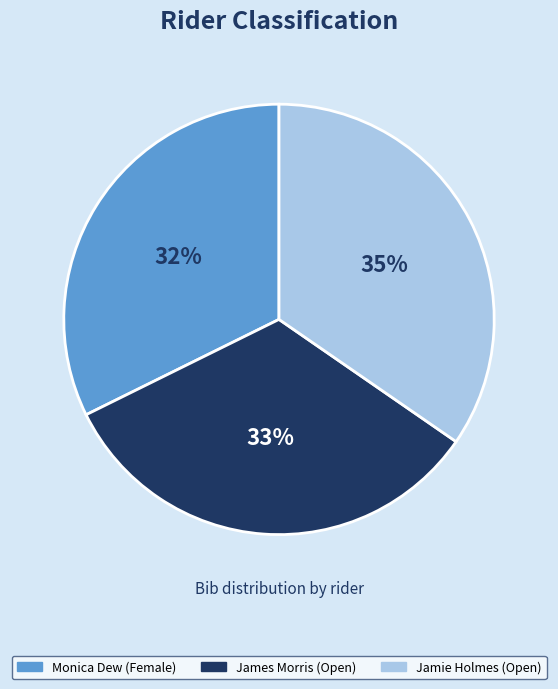

What is the smallest slice in the pie chart?

Monica Dew (Female)